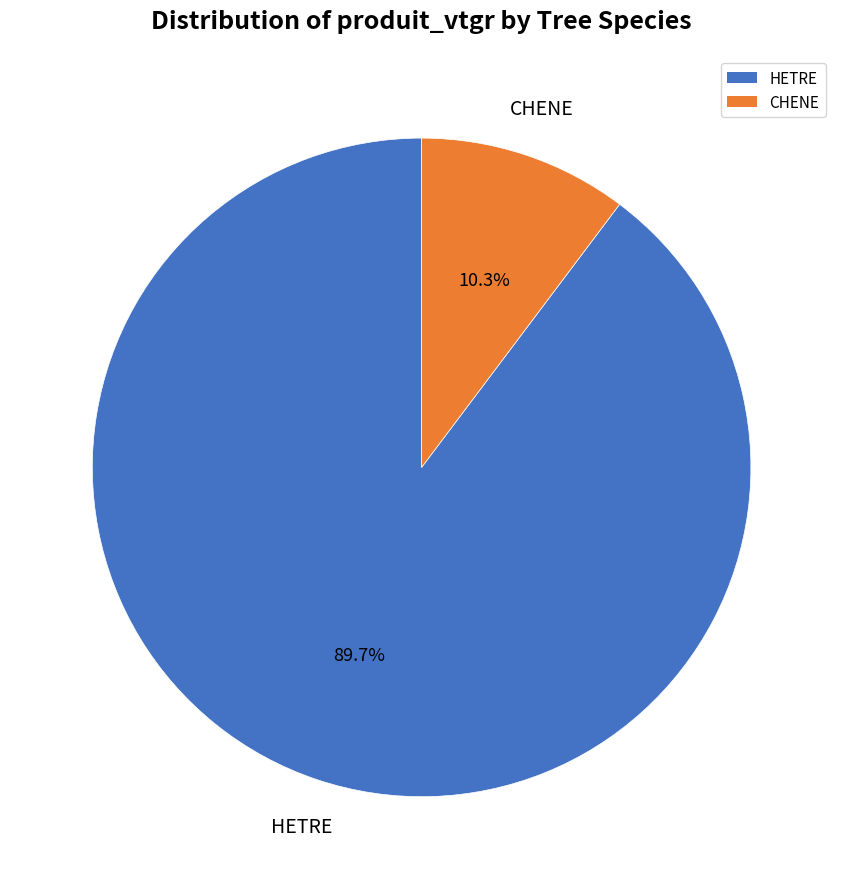

Rank the categories by value from highest to lowest.

HETRE, CHENE